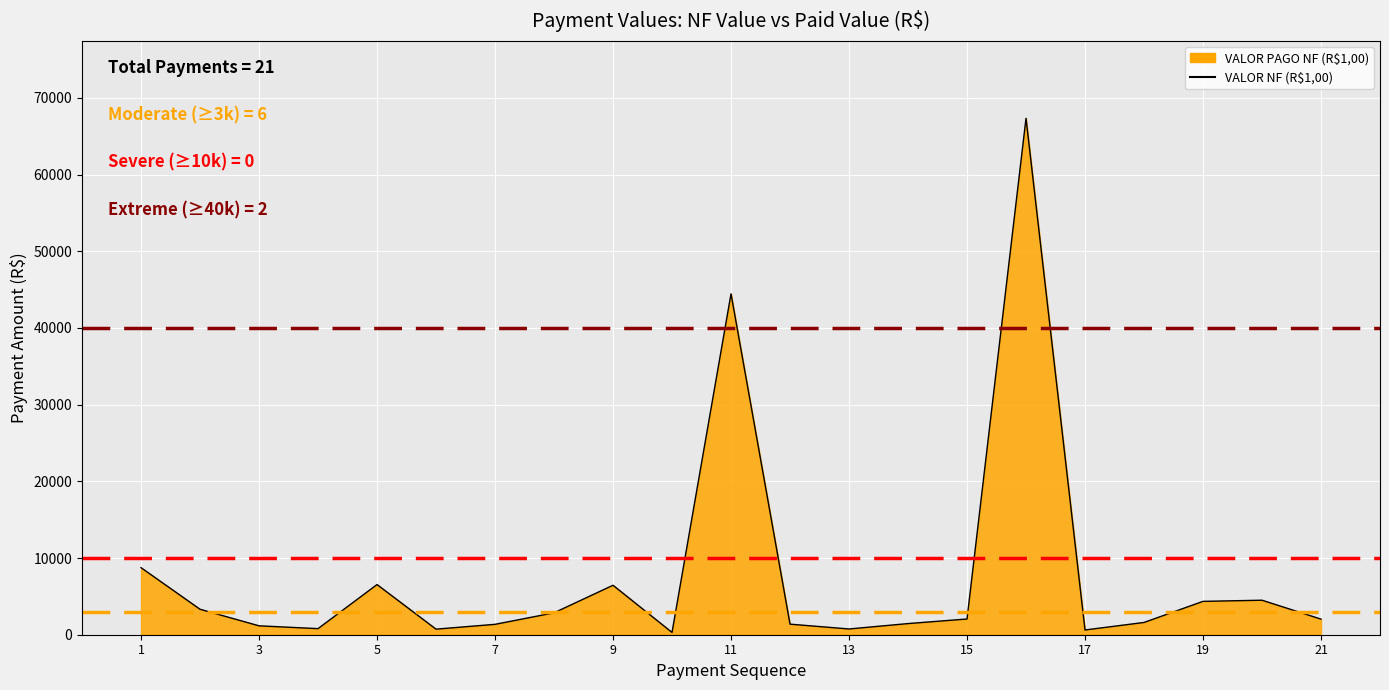

What is the sum of all values?

162768.9